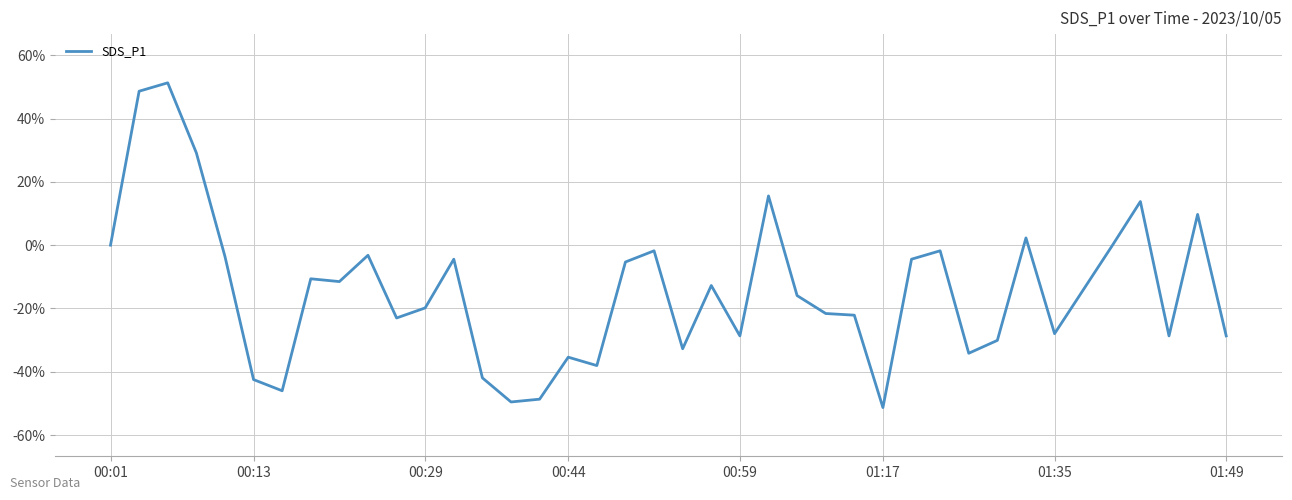

What is the greatest value displayed?

51.3